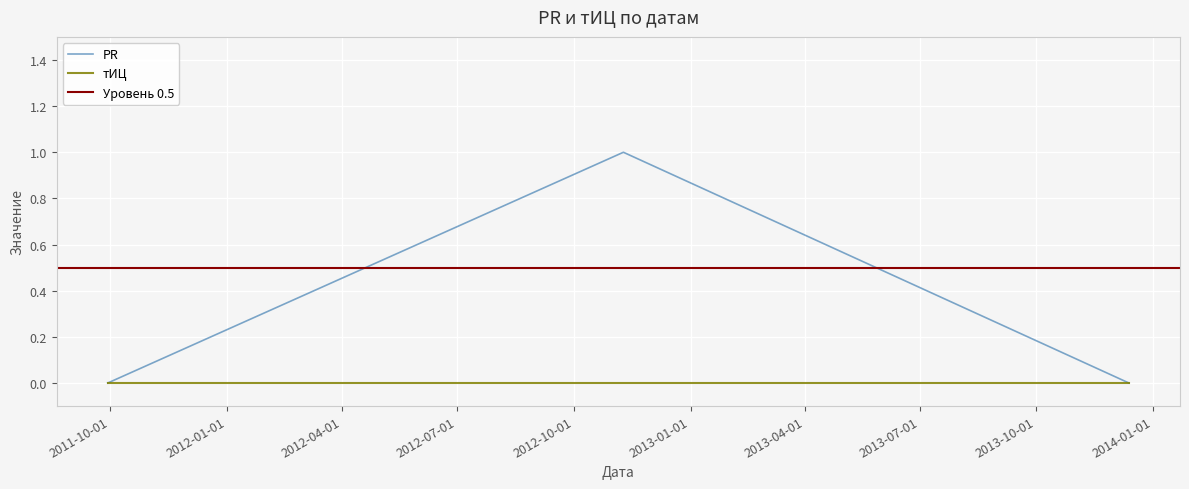

Reading left to right, list all the values displayed in this chart.

2011-09-29=0	2012-11-09=1	2013-12-13=0